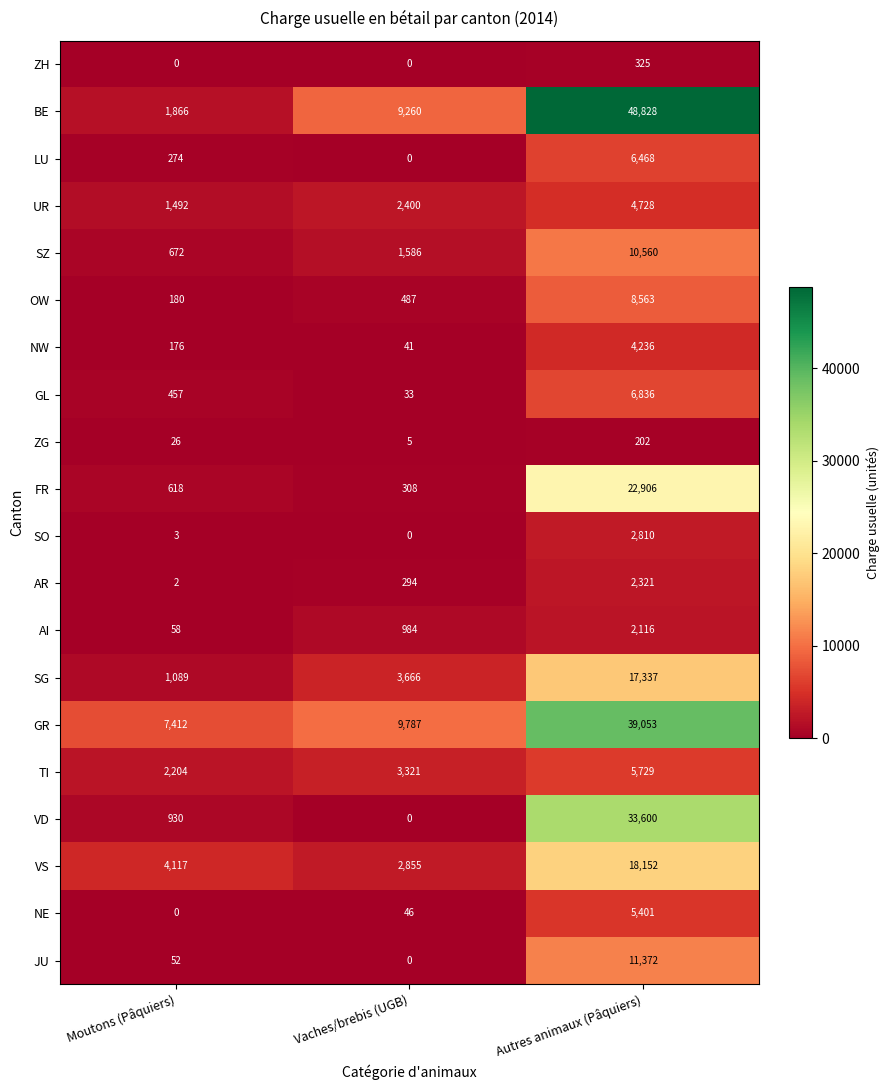

Where is FR nearest to the value 11607?

Moutons (Pâquiers)